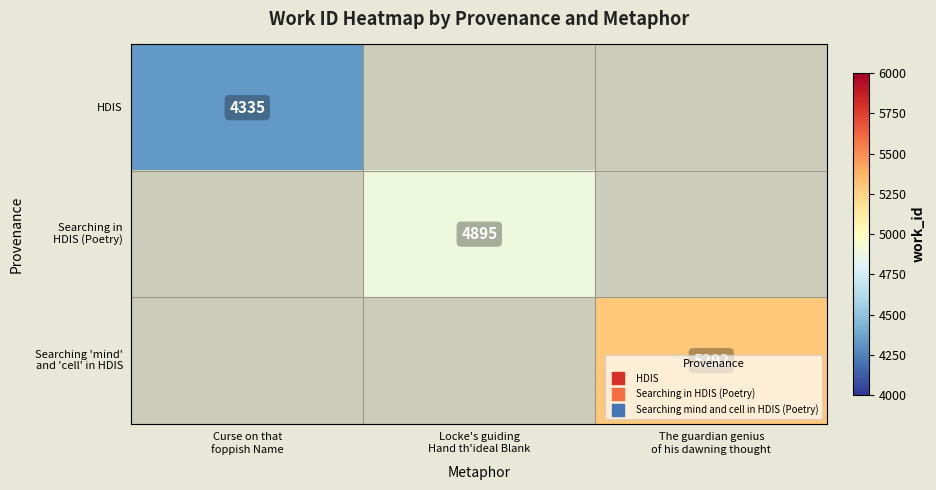

Is it true that Searching 'mind' and 'cell' in HDIS equals 5292.0 at The guardian genius of his dawning thought?

True